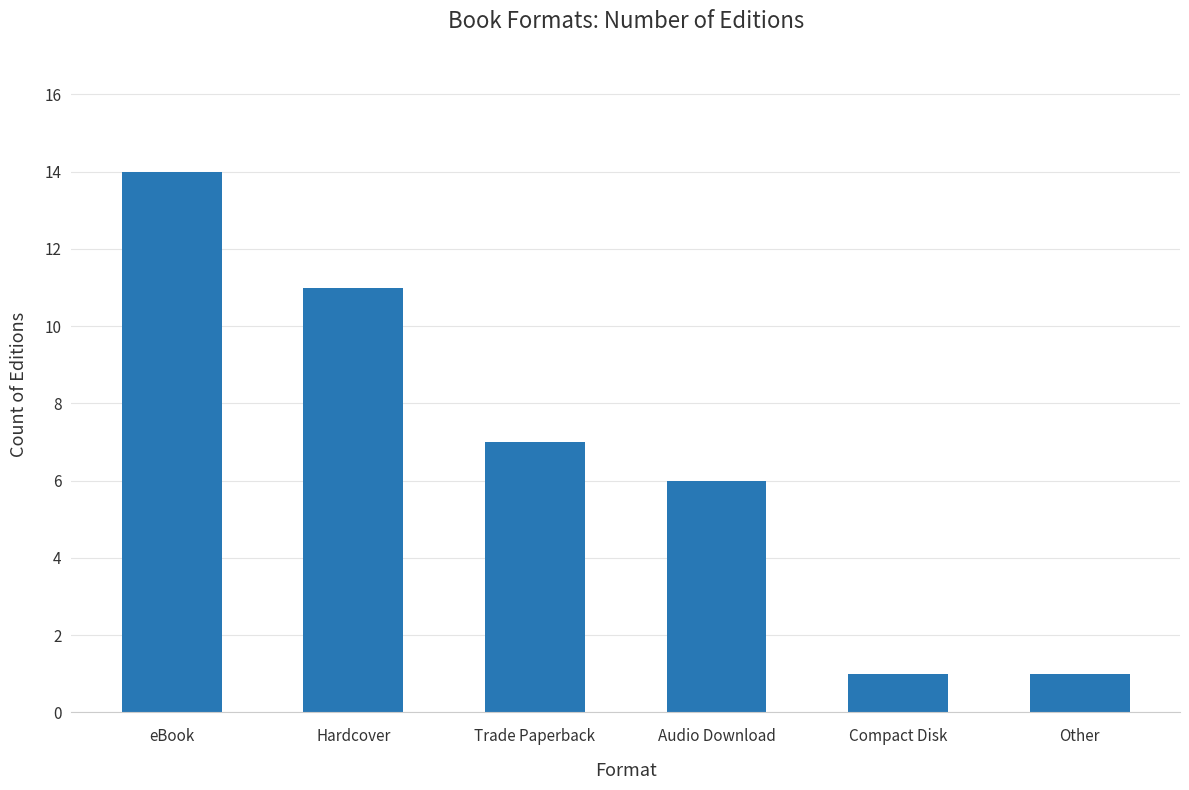

What is the approximate value at Audio Download?

6